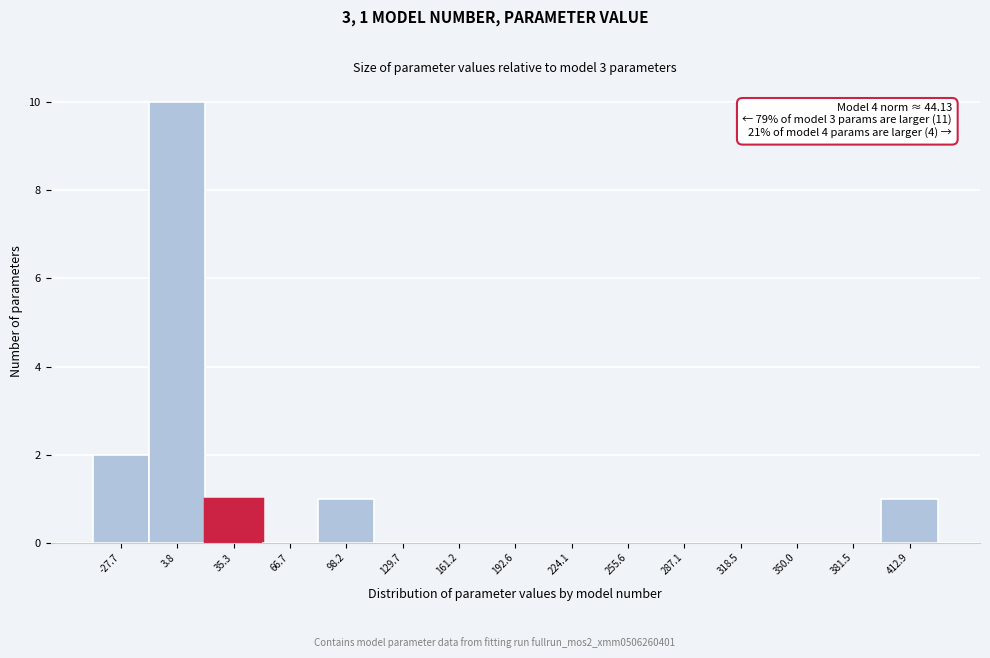

Over which range of the x-axis is the bar tallest?

-10 to 20